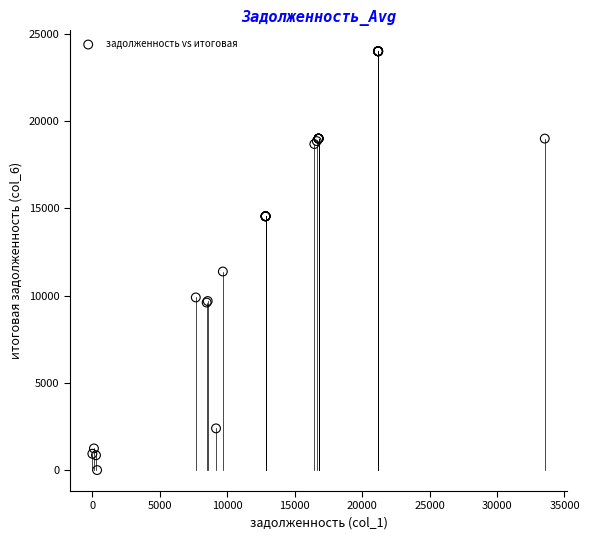

What Y value in the scatter plot is closest to 11996?

11375.1